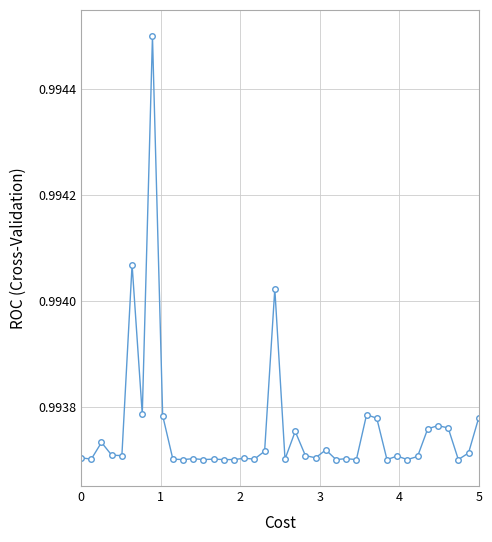

True or false: there are more than 2 points higher than both neighbors.

True